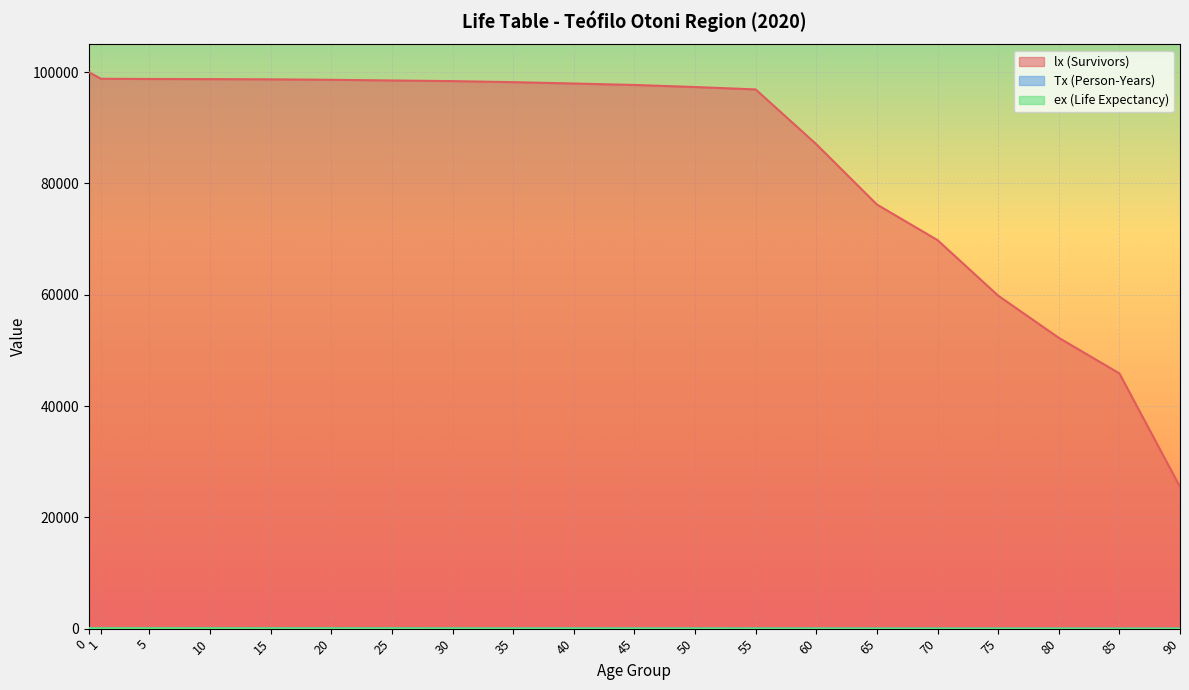

True or false: lx (Survivors) and ex (Life Expectancy) cross at least once.

False